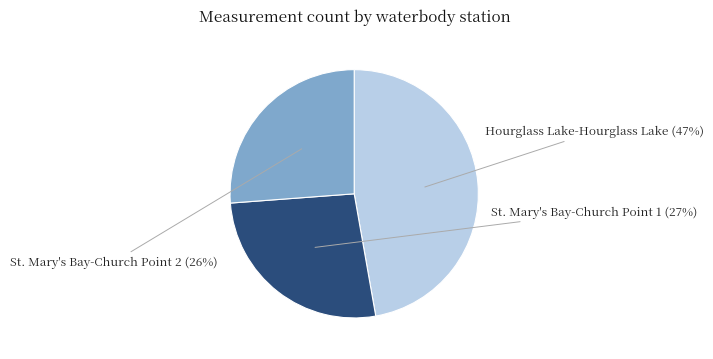

Is there any slice that represents more than half of the pie?

No